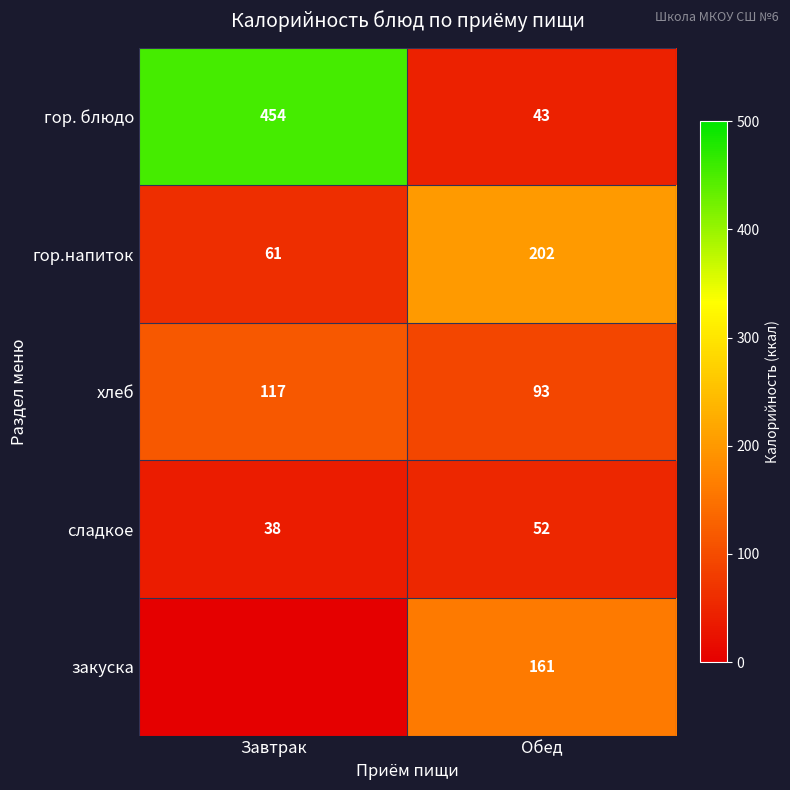

At which category is the sum across all series the highest?

Завтрак